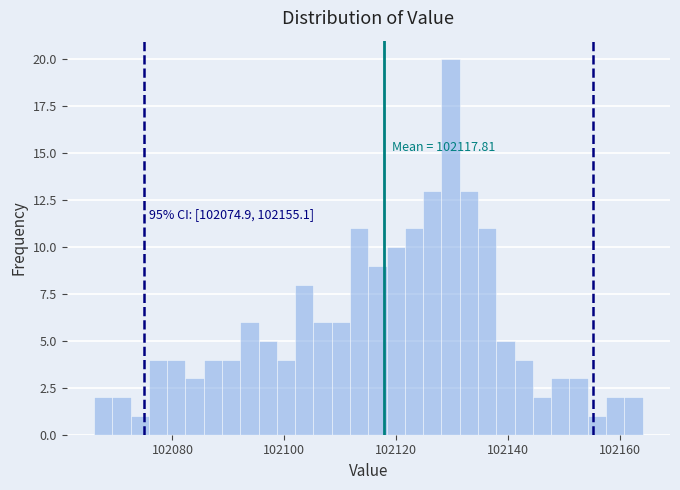

Around what value on the x-axis is the tallest bar? Give the approximate position of its centre, as read against the axis.

102130